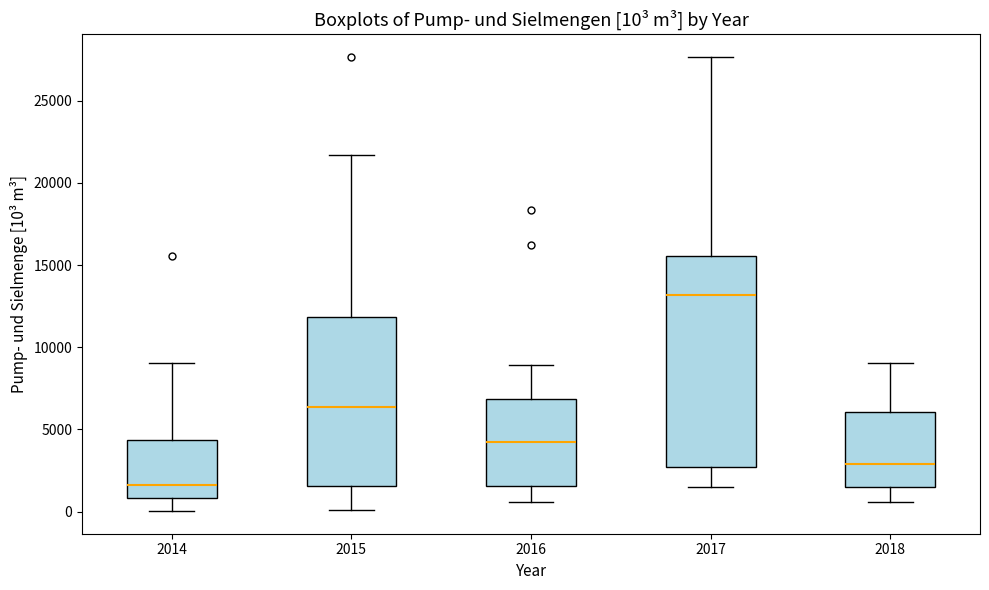

Comparing the boxes themselves (not the whiskers), which one is the tallest?

2017